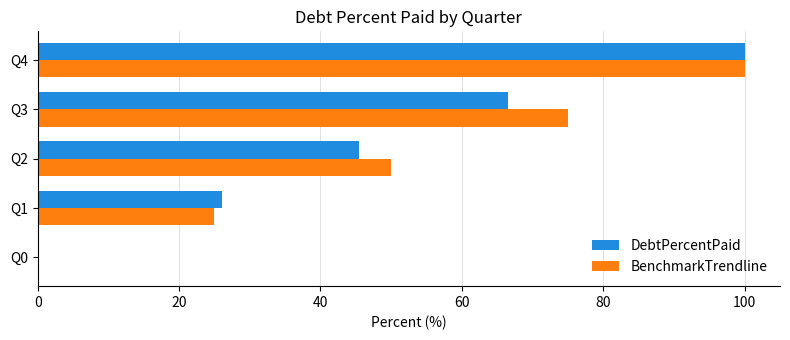

How many positive values does the BenchmarkTrendline series have?

4